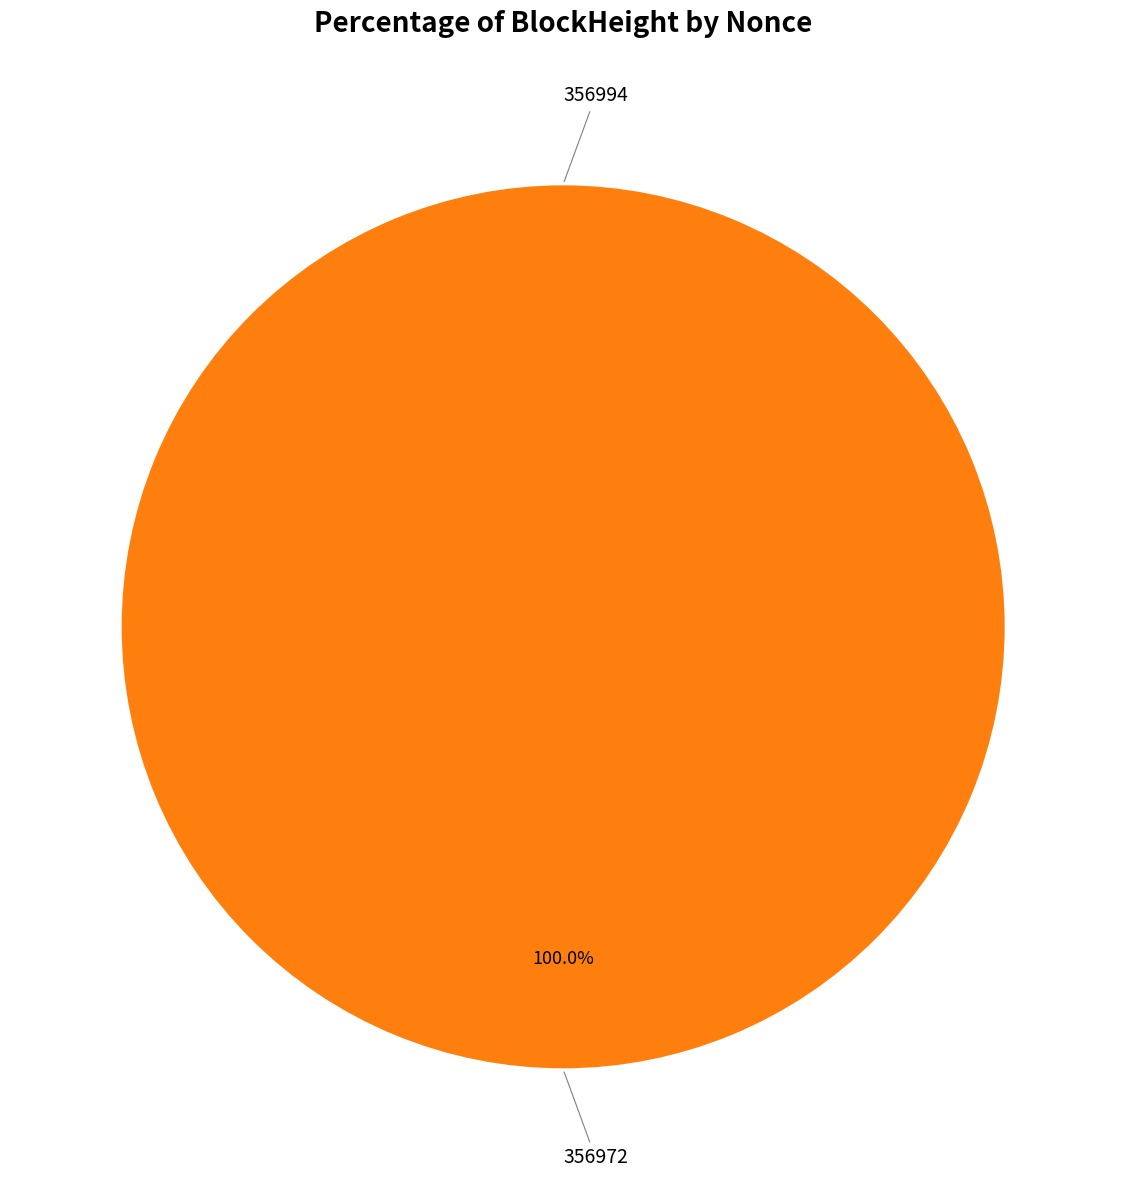

To the nearest percent, what percentage of the pie is 356972?

100%